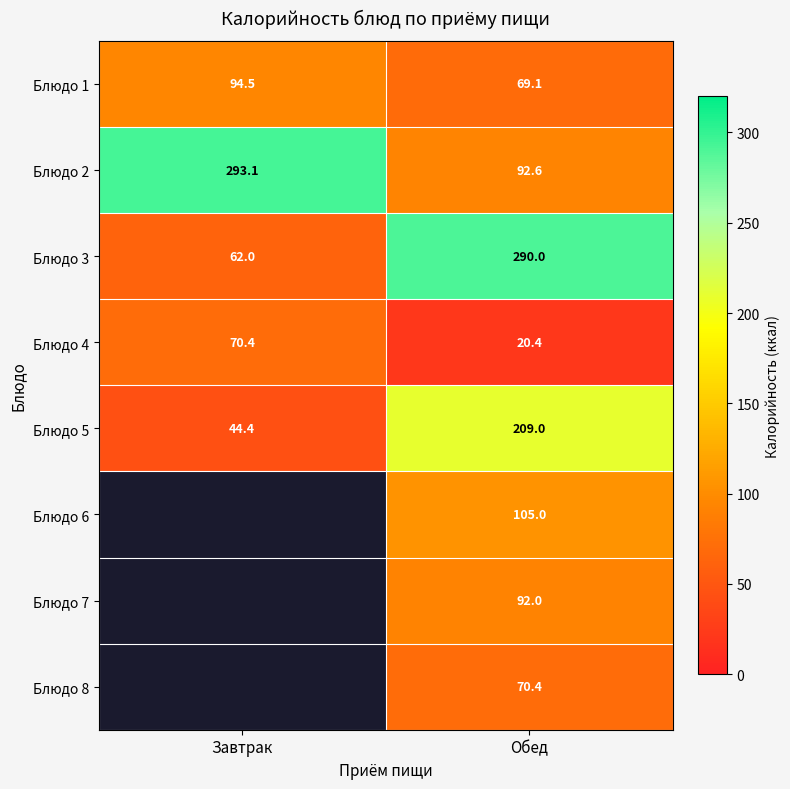

Rank the categories by Блюдо 1 value from highest to lowest.

Завтрак, Обед